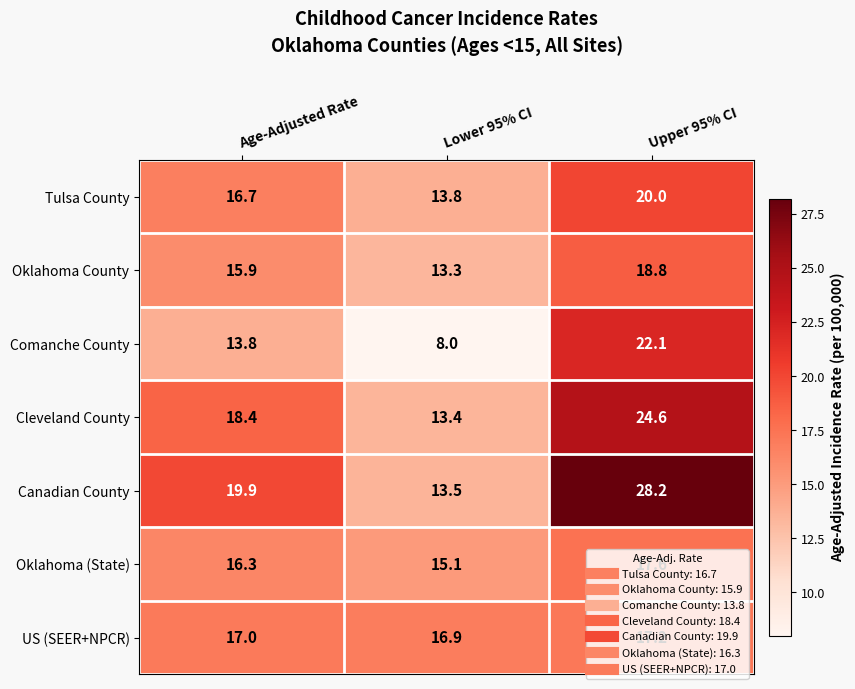

Rank the series by their maximum value, from lowest to highest.

US (SEER+NPCR), Oklahoma (State), Oklahoma County, Tulsa County, Comanche County, Cleveland County, Canadian County